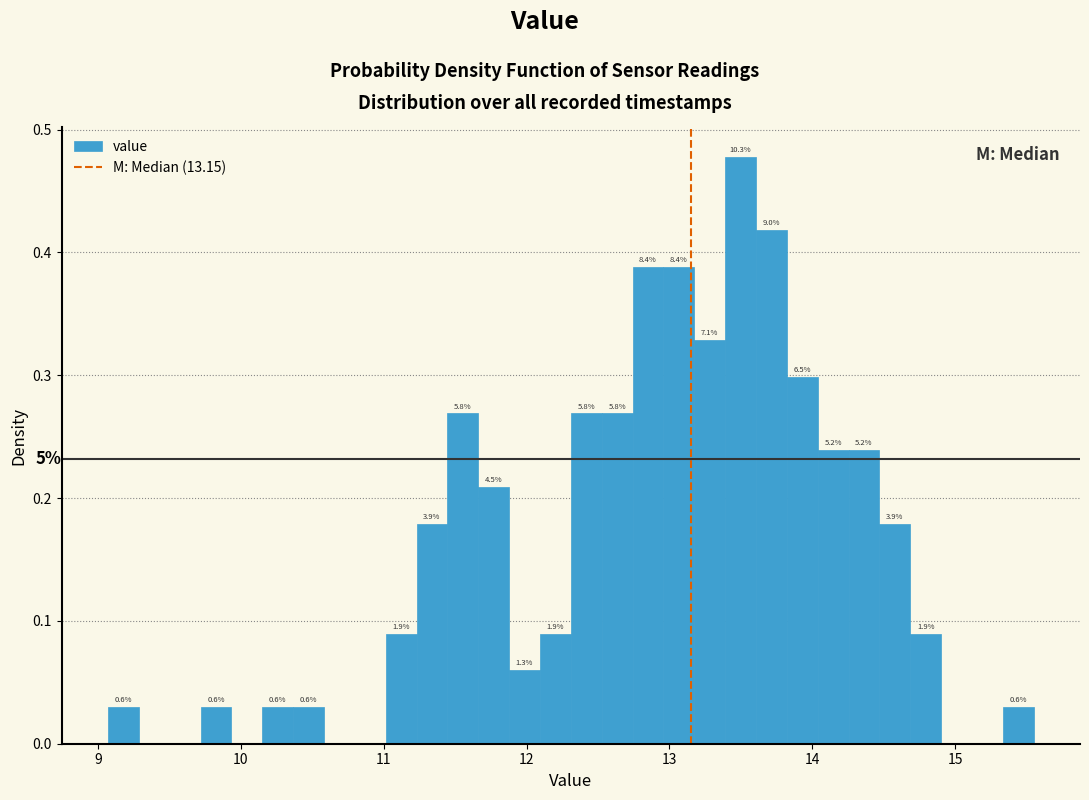

Around what value on the x-axis is the tallest bar? Give the approximate position of its centre, as read against the axis.

13.5